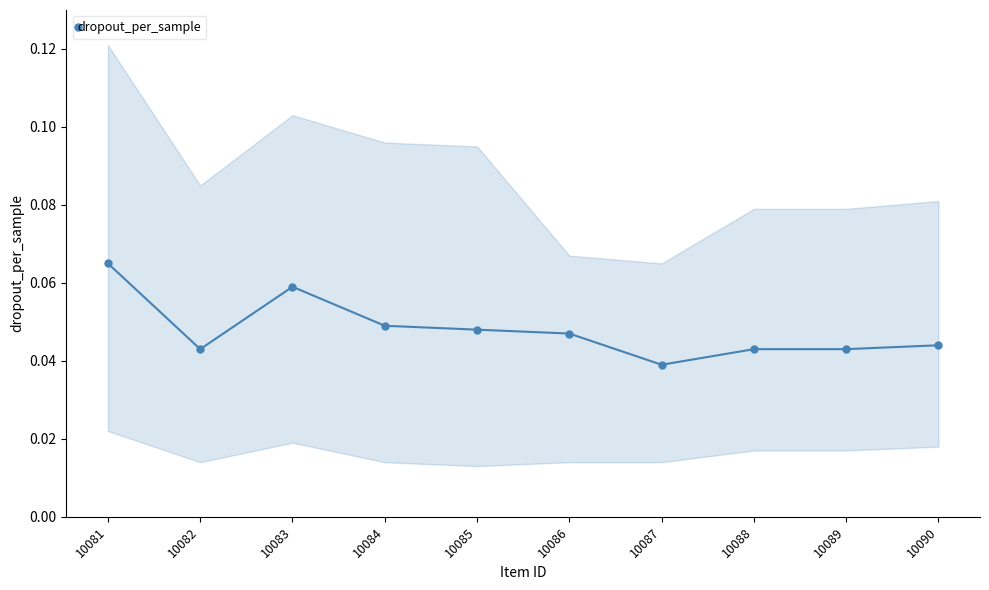

Reading left to right, what are all the values shown in this chart?

10081=0.1	10082=0.0	10083=0.1	10084=0.0	10085=0.0	10086=0.0	10087=0.0	10088=0.0	10089=0.0	10090=0.0